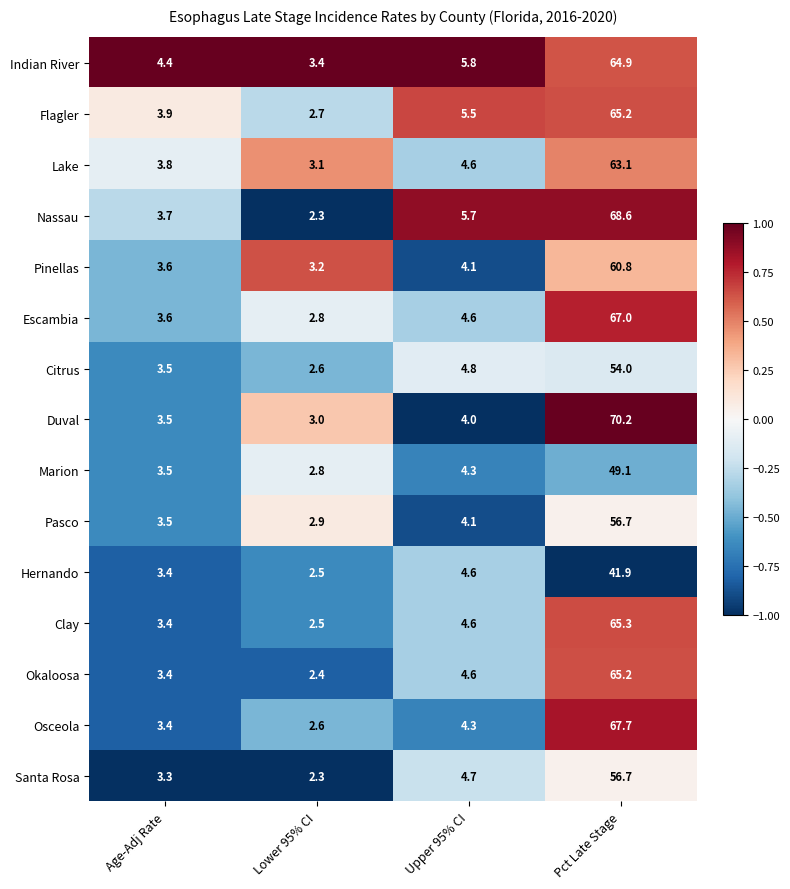

What is the difference between the maximum and minimum values in the Hernando series?

39.4